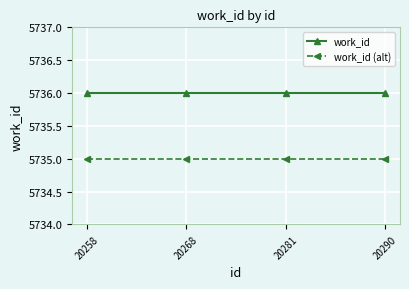

True or false: work_id (alt) has a value of 3739 at 20281.

False